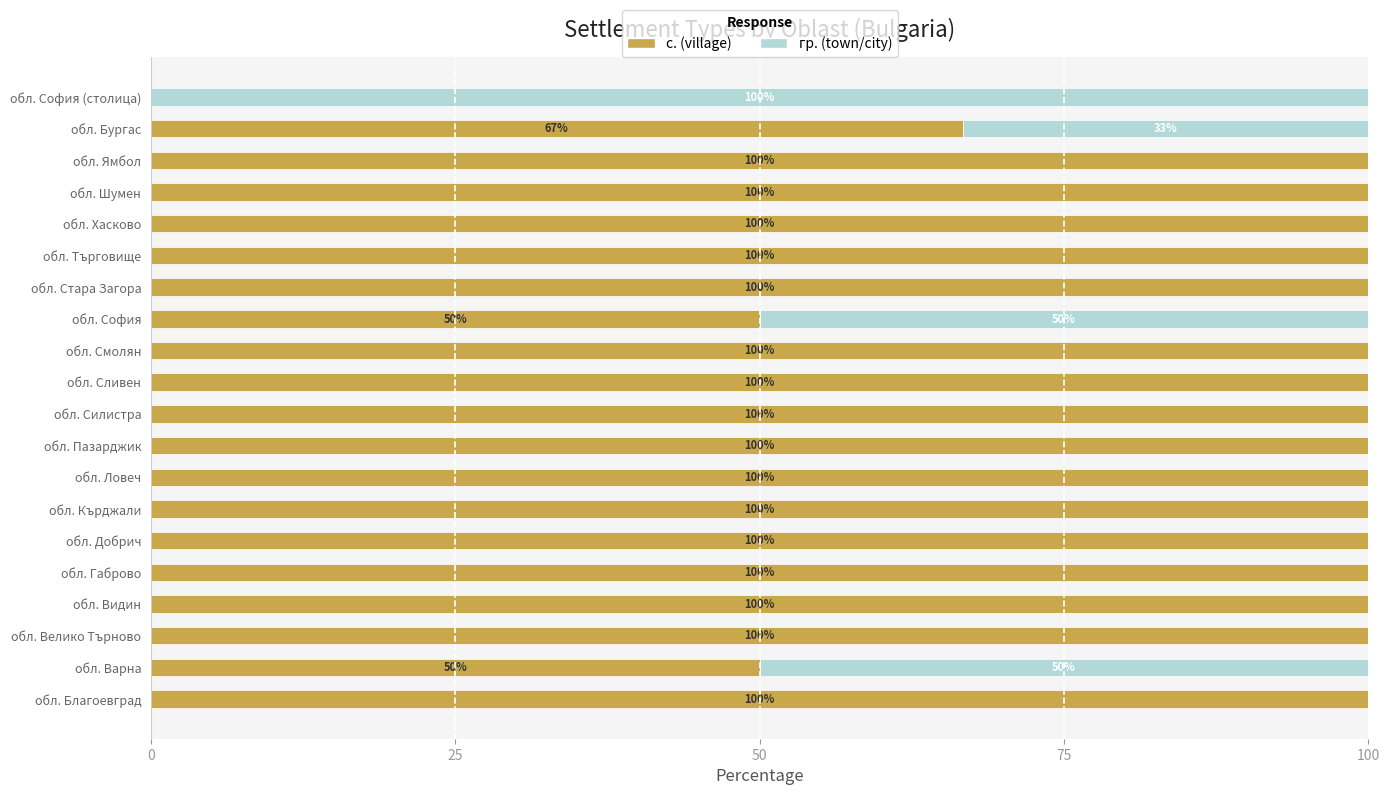

The value of с. (village) at обл. Варна is 50.0. True or false?

True